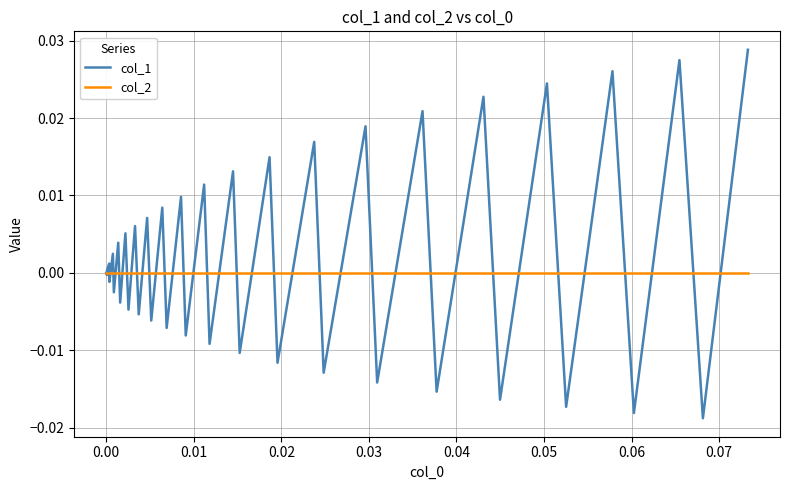

Which series has the widest spread of values?

col_1